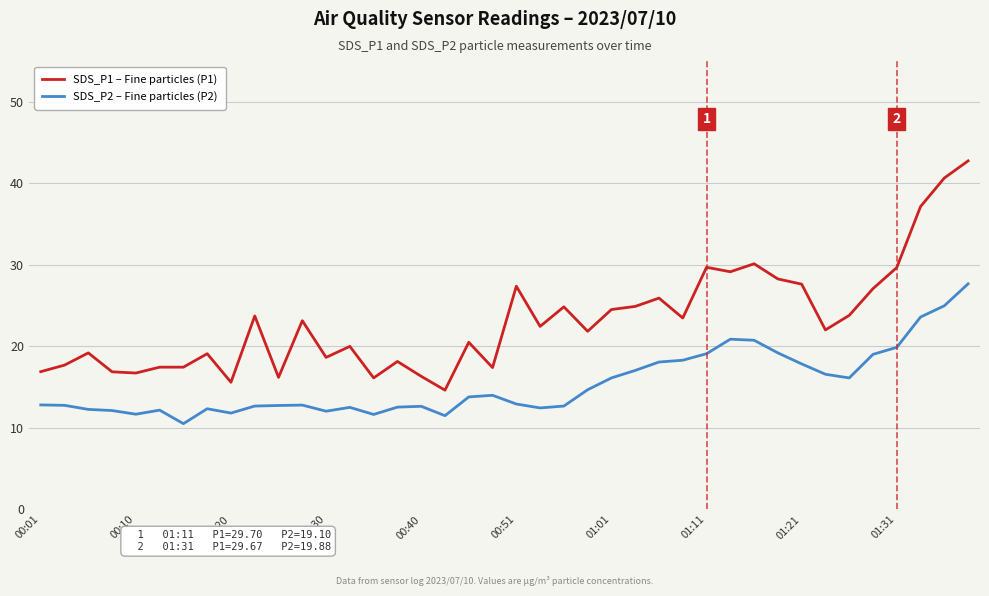

Which series has the largest total across all categories?

SDS_P1 – Fine particles (P1)